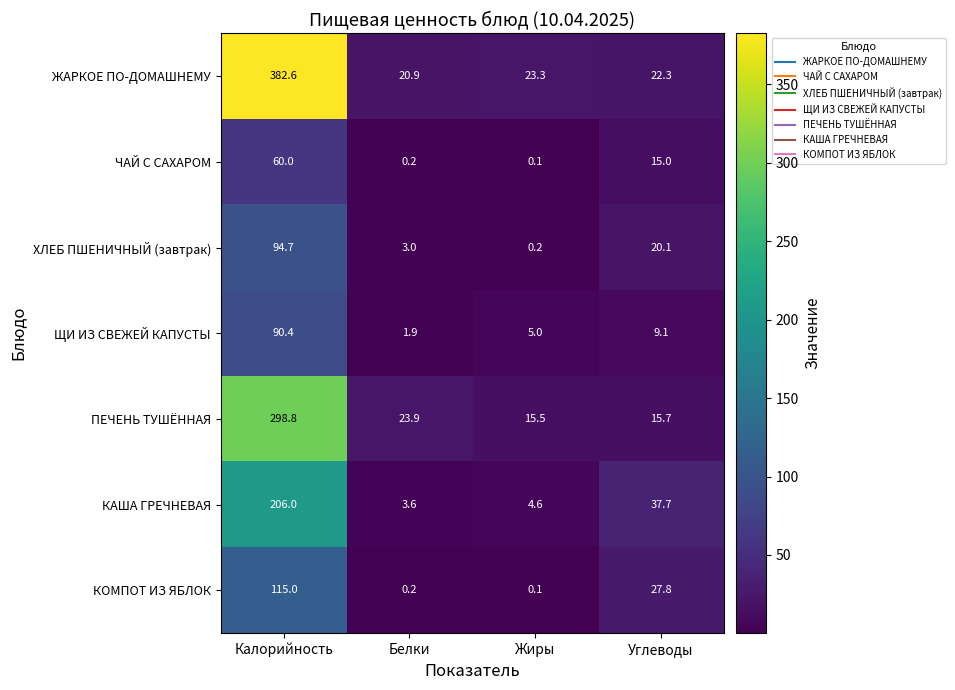

Count the number of categories in the chart.

4